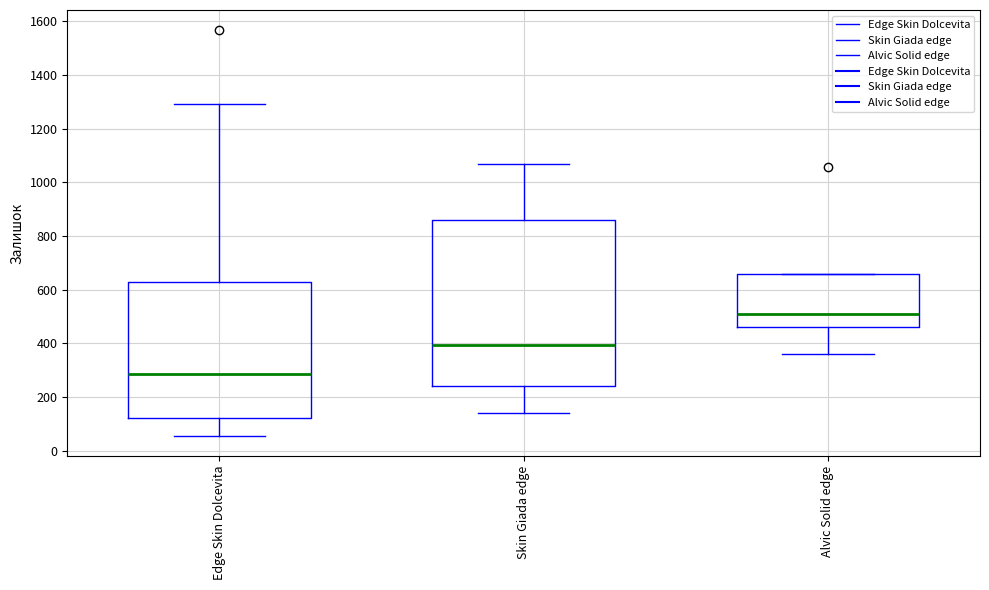

Which box's median line is the highest?

Alvic Solid edge